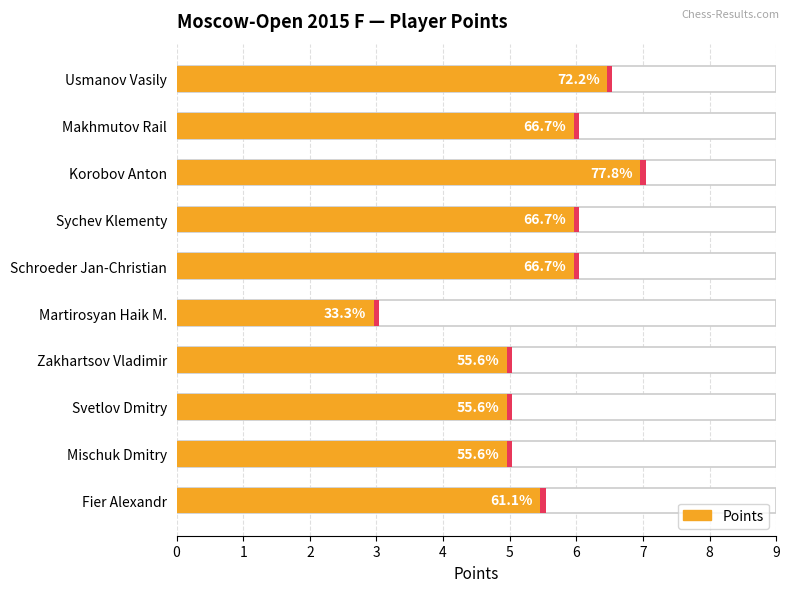

What is the maximum value shown in the chart?

7.0